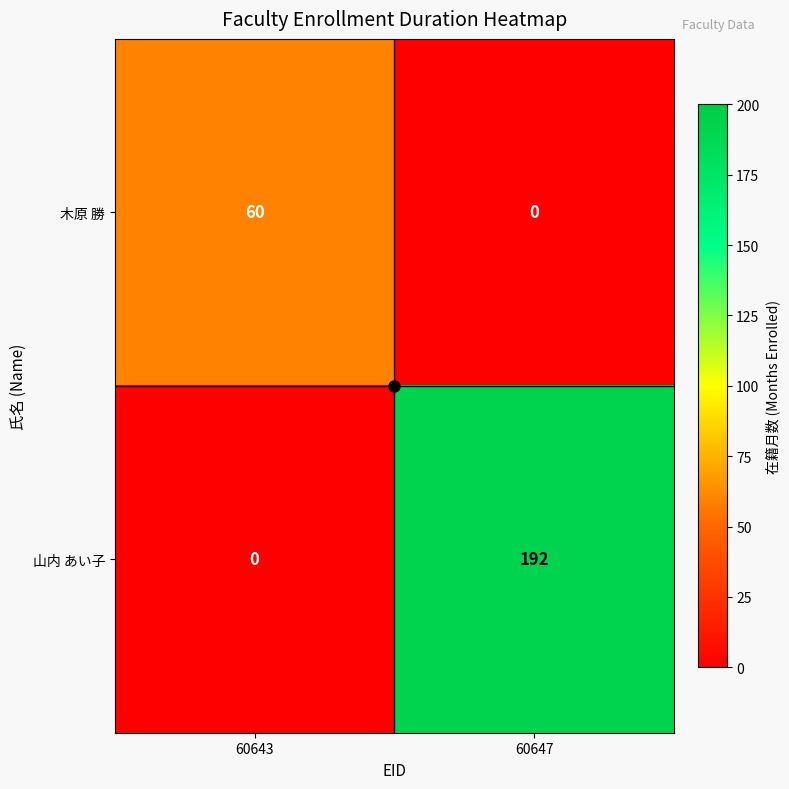

What is the greatest value displayed?

192